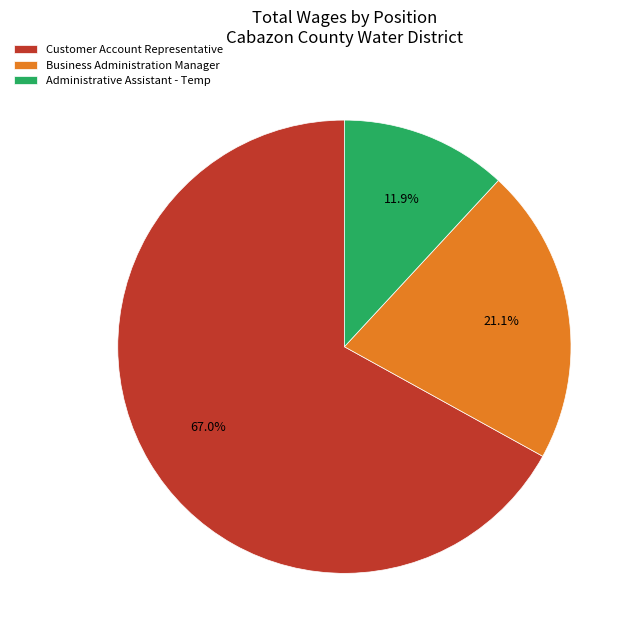

How many segments does this pie chart have?

3